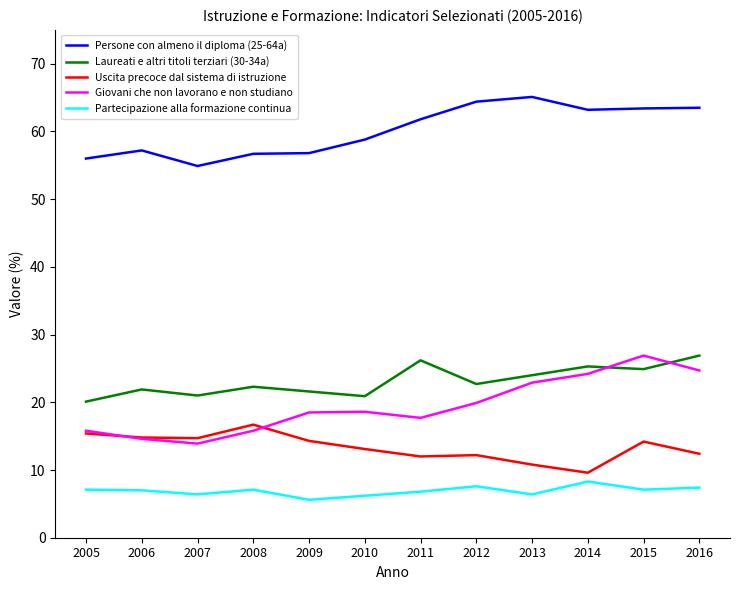

How many lines are shown in the chart?

5